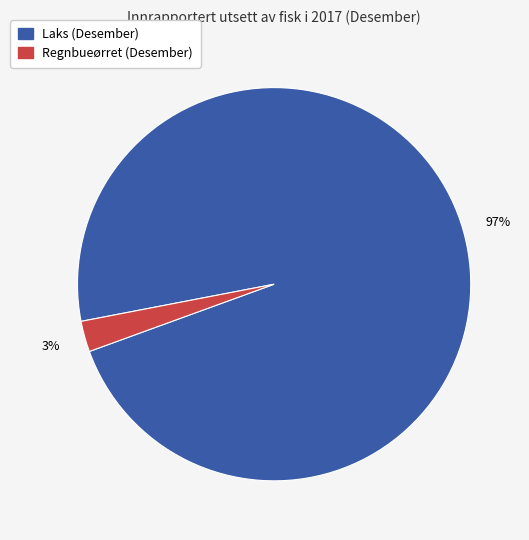

Is there a majority slice in this chart?

Yes